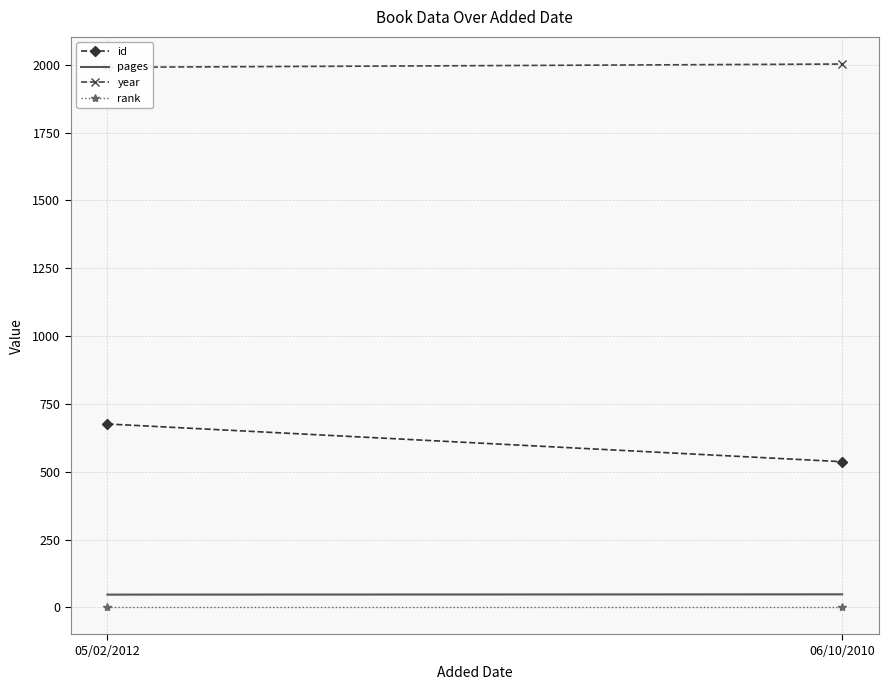

Read the pages value at 06/10/2010.

48